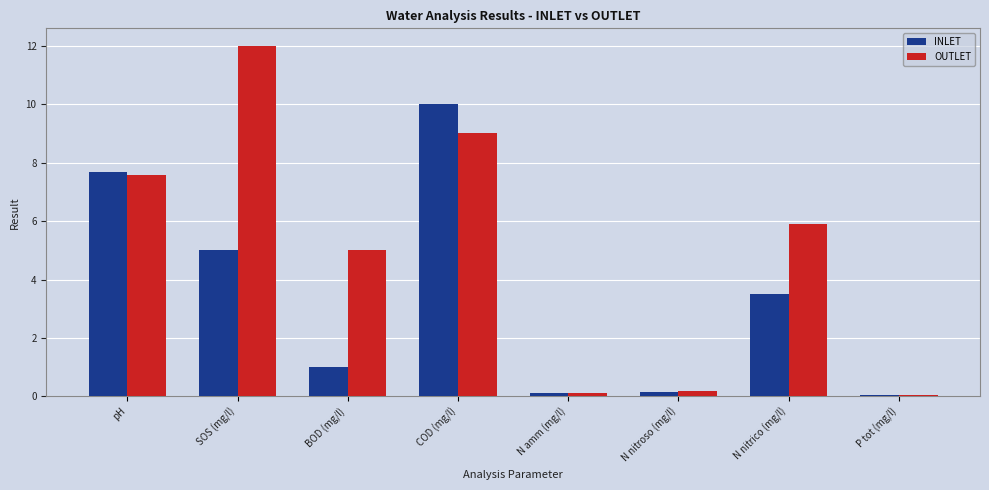

At BOD (mg/l), list the series in order from largest to smallest.

OUTLET, INLET